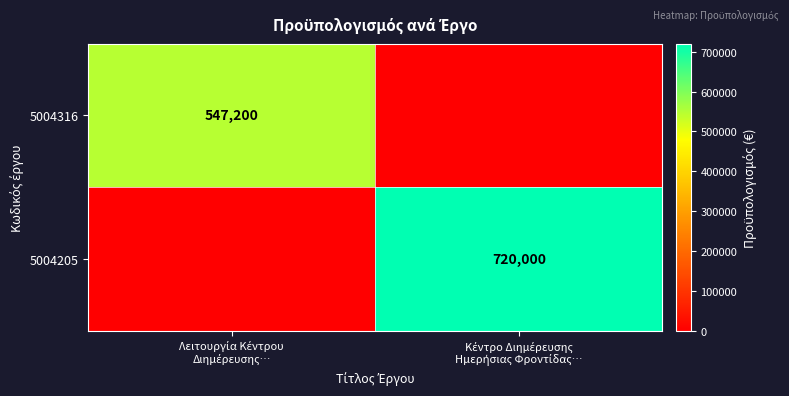

What is the average value of the 5004205 series?

360000